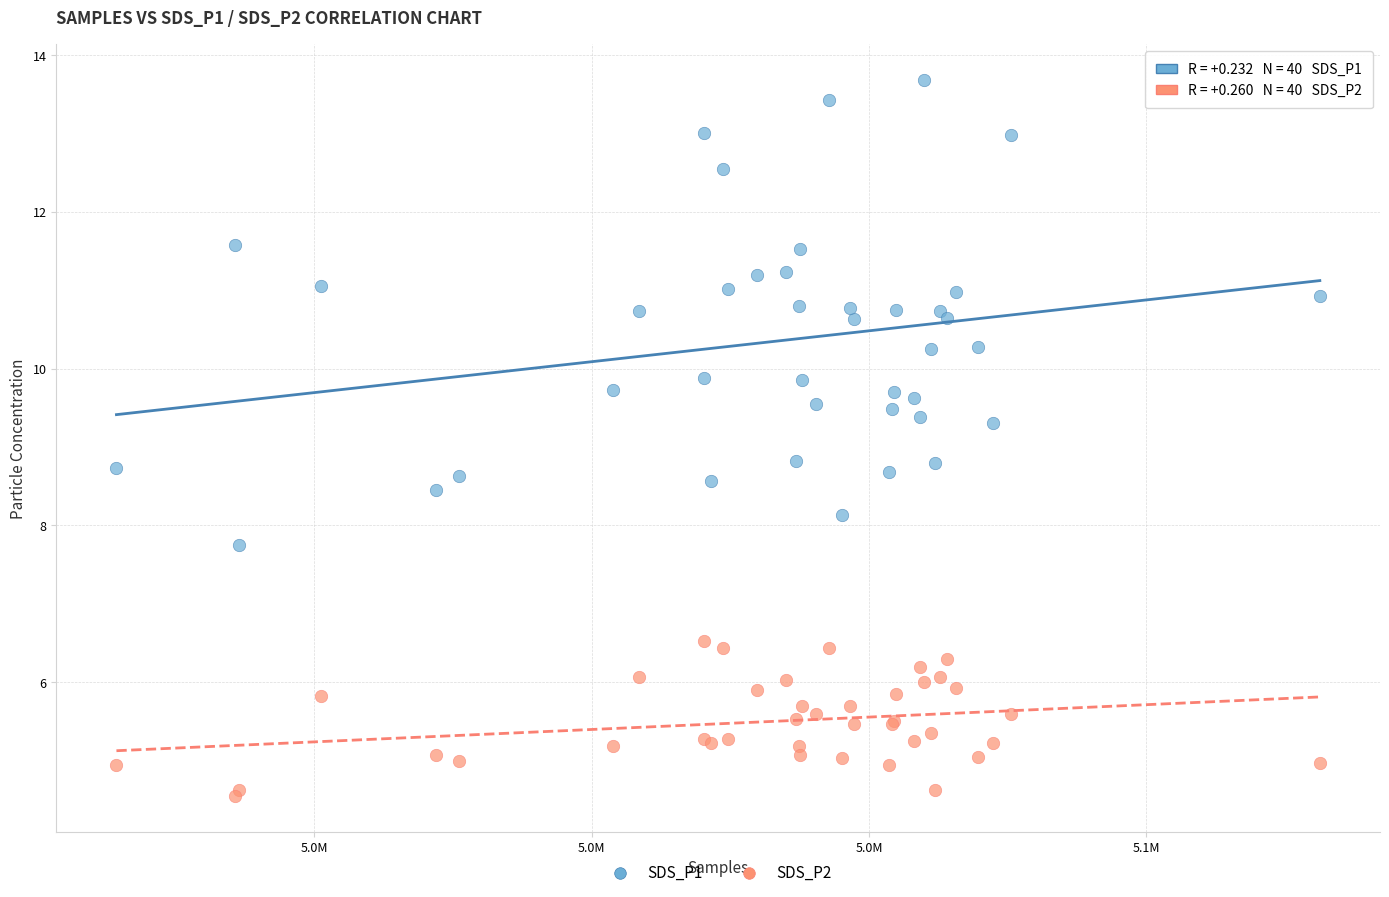

Which series has the widest spread of Y values?

SDS_P1